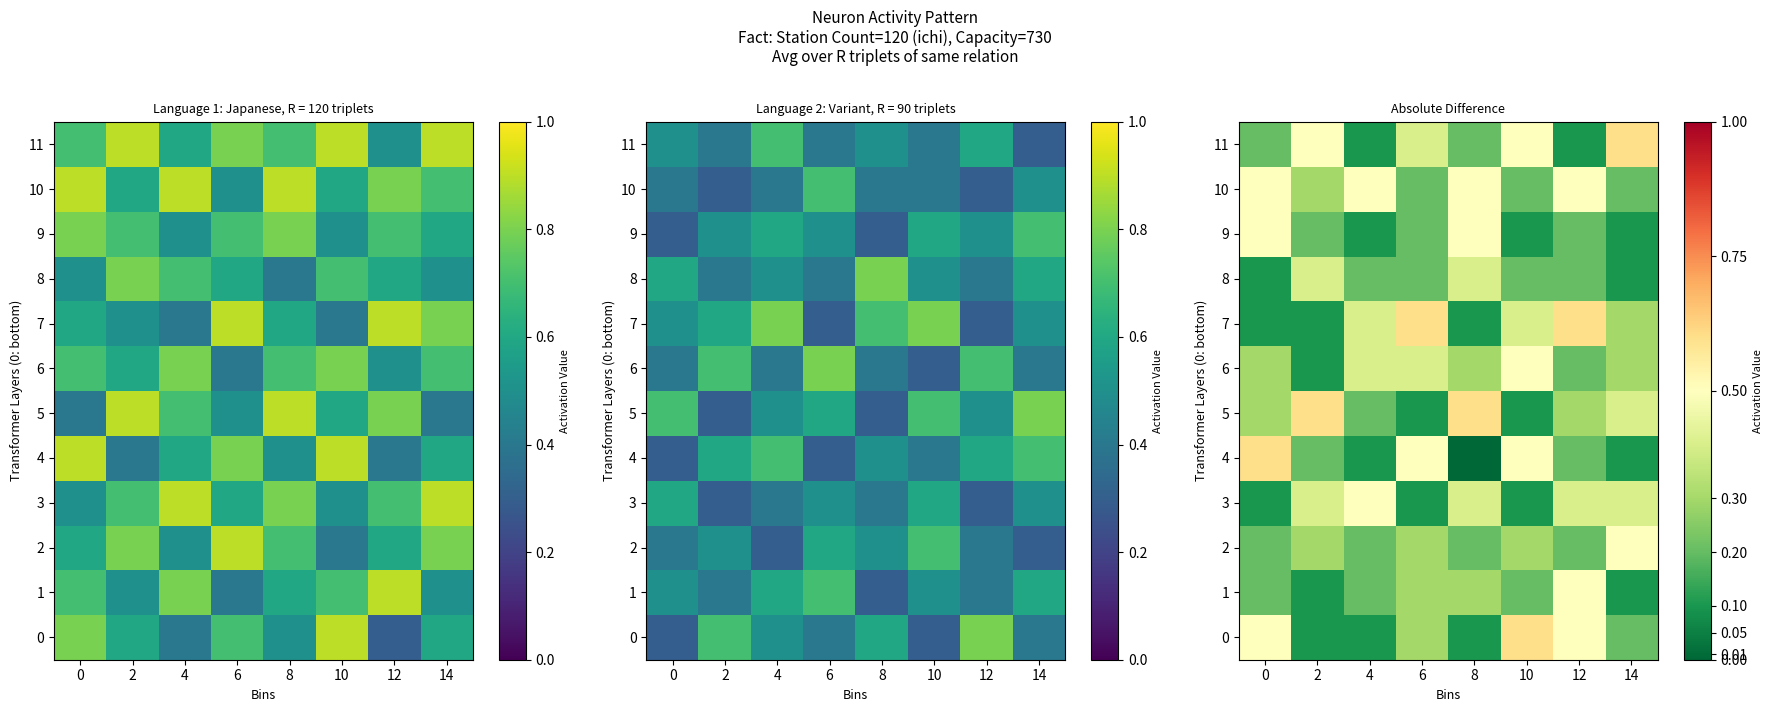

The 4 series shows 0.1 at 2. True or false?

False